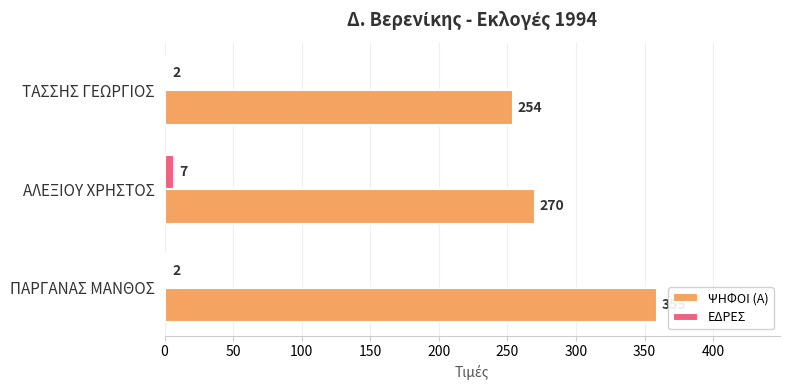

The value of ΨΗΦΟΙ (Α) at ΠΑΡΓΑΝΑΣ ΜΑΝΘΟΣ is 597. True or false?

False